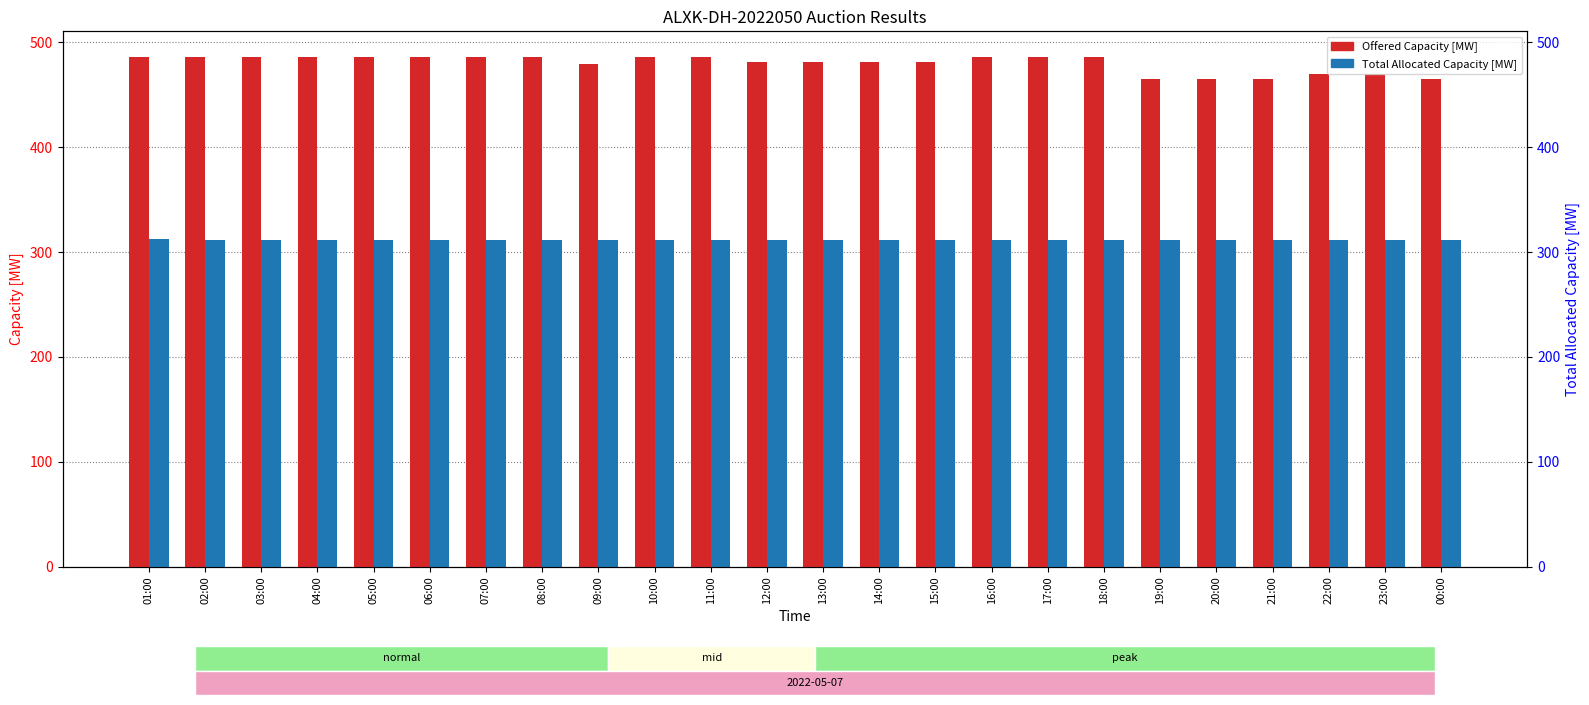

True or false: Total Allocated Capacity [MW] has a value of 83 at 13:00.

False